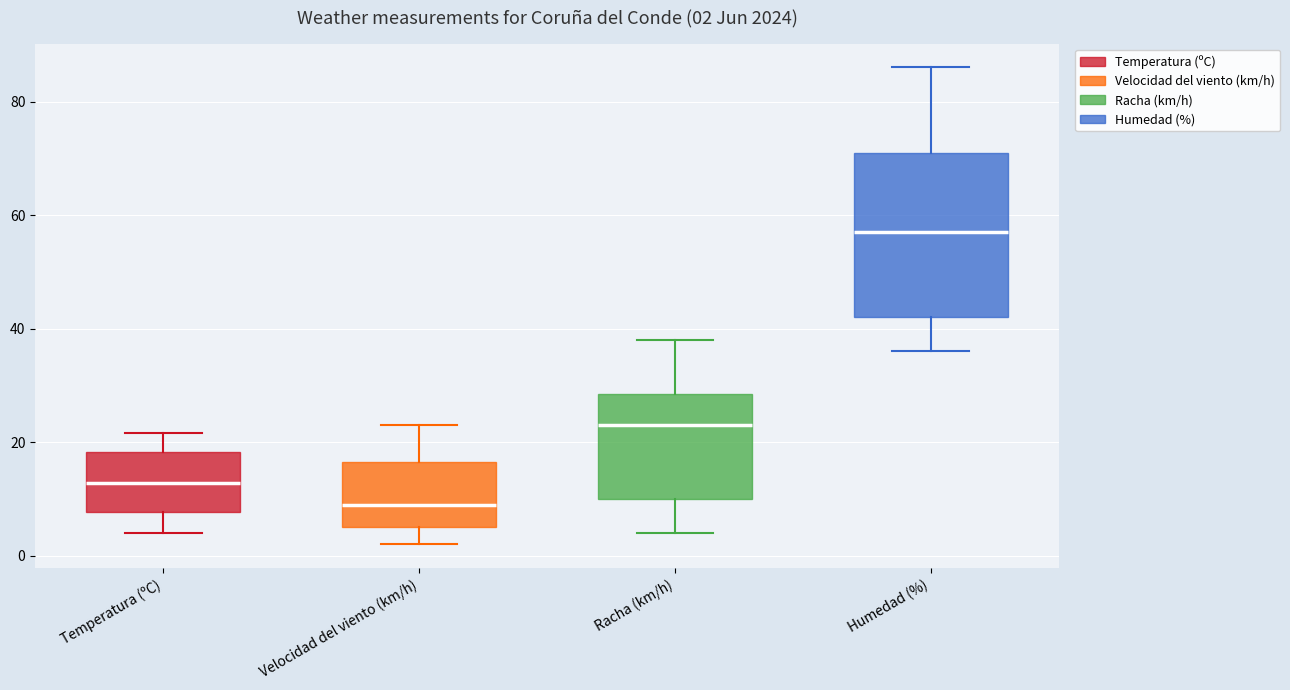

Which box is the tallest, from its lower edge to its upper edge?

Humedad (%)